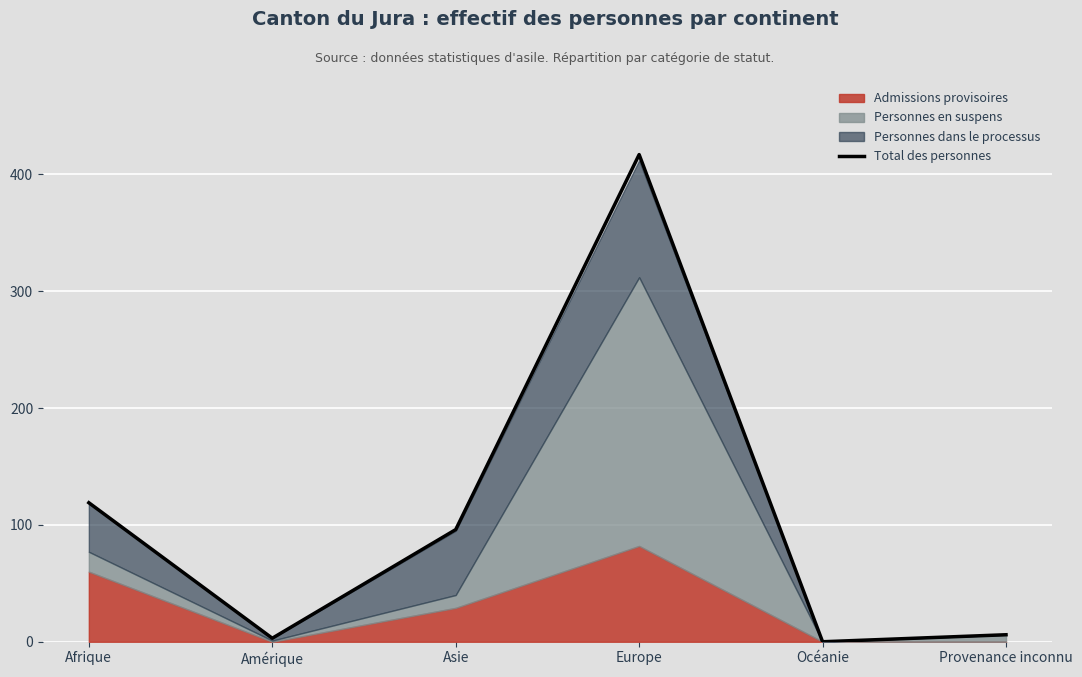

Between Amérique and Asie, which is larger?

Asie